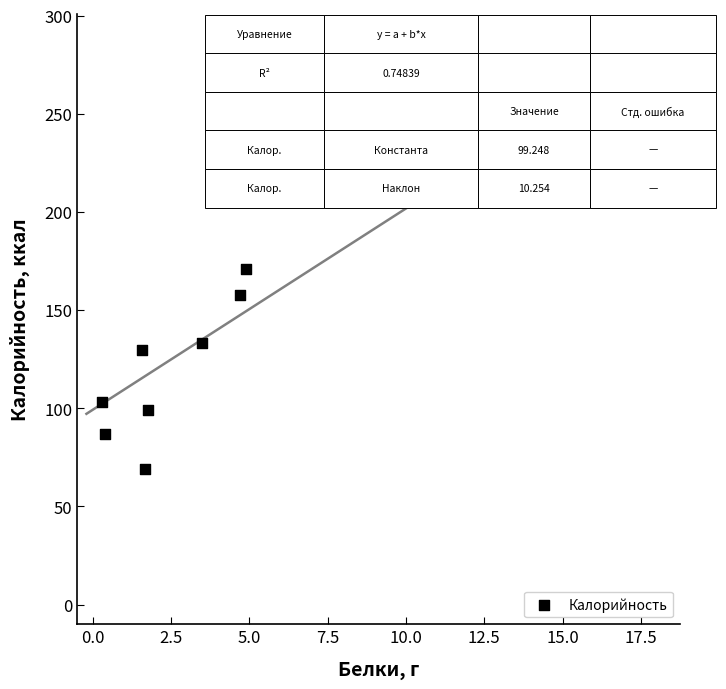

What is the range of Y values (max minus min)?

181.9